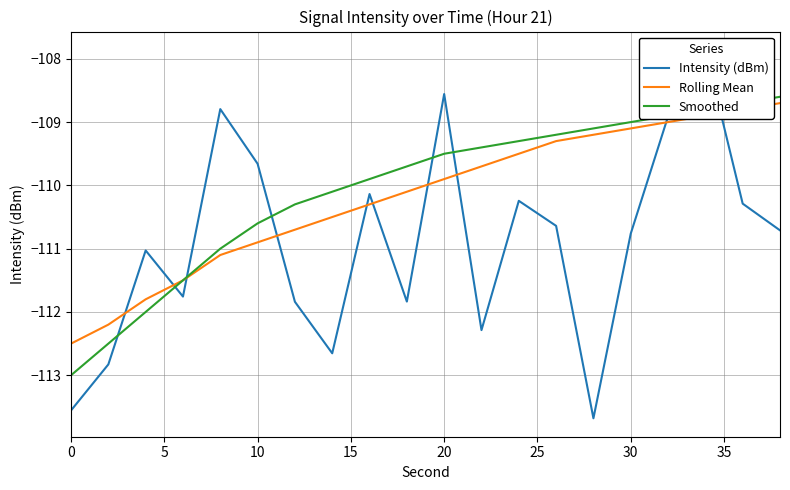

What is the minimum value for Intensity (dBm)?

-113.7